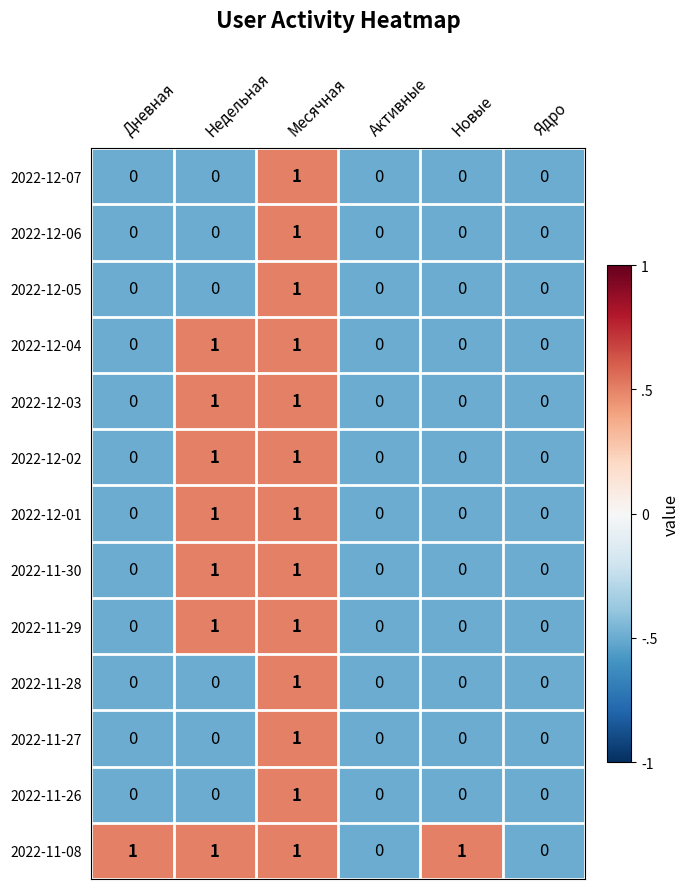

Is it true that 2022-12-03 equals 0 at Дневная?

True